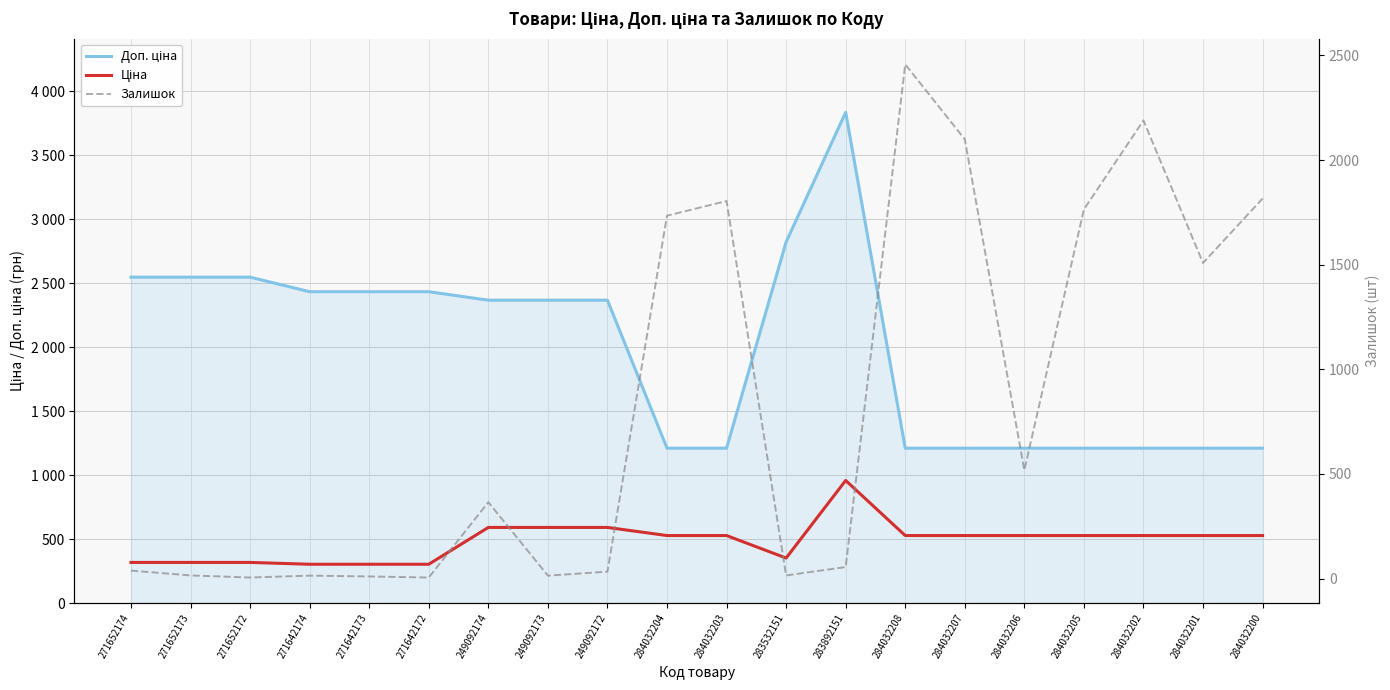

What is the difference between the highest and lowest values at 283532151?

2806.2